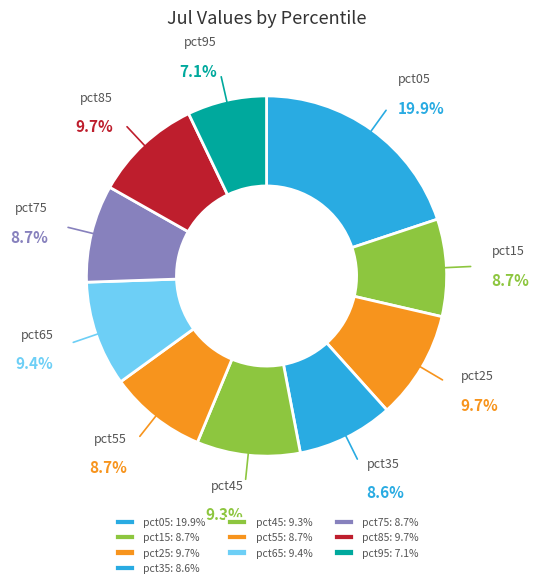

How many slices are in this pie chart?

10